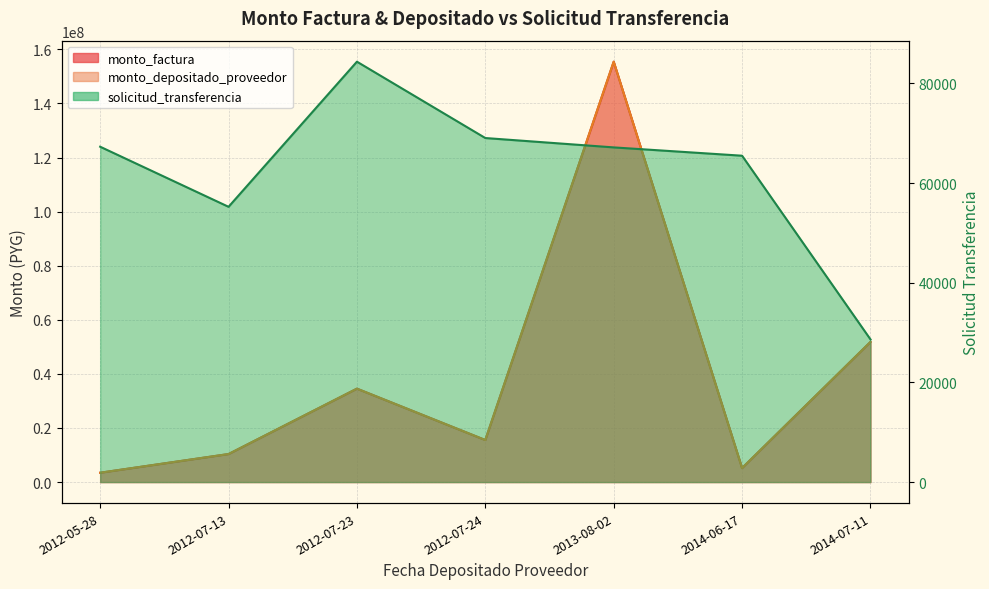

True or false: monto_factura and monto_depositado_proveedor intersect in this chart.

False